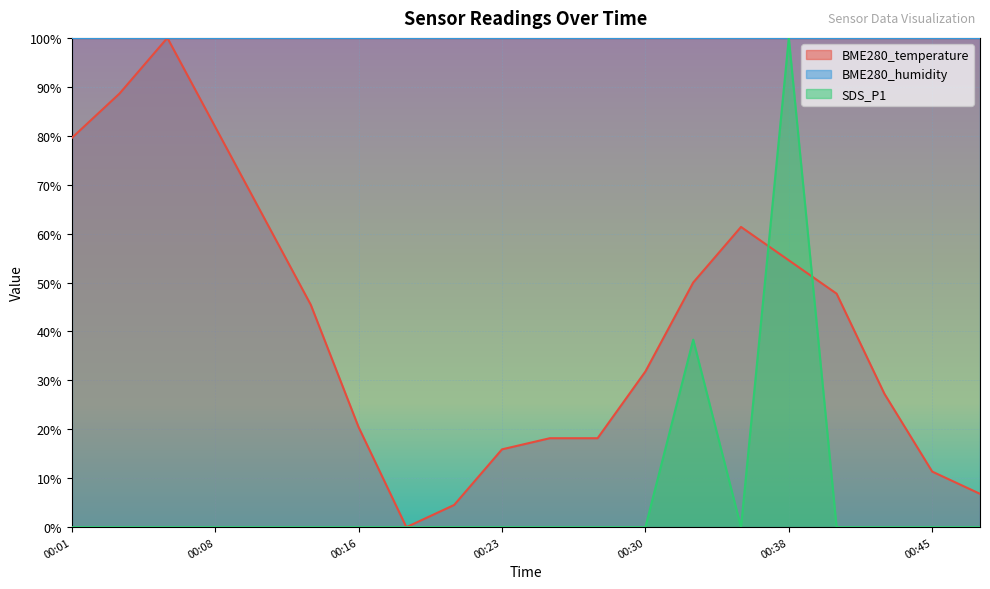

Which series has the widest spread of values?

BME280_temperature